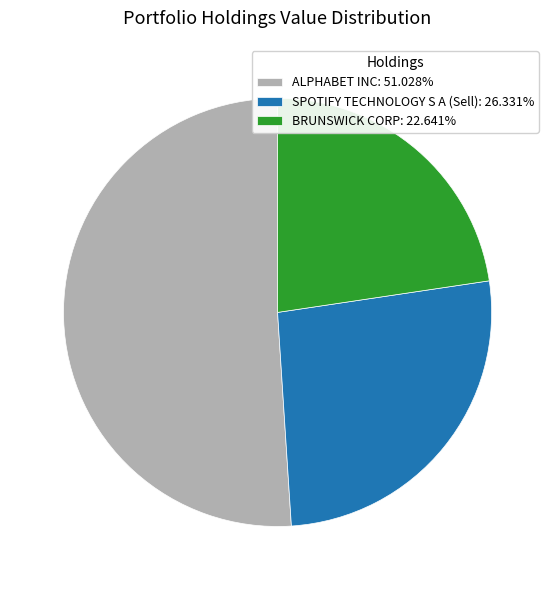

Do SPOTIFY TECHNOLOGY S A (Sell): 26.331% and BRUNSWICK CORP: 22.641% together represent more than half of the pie?

No